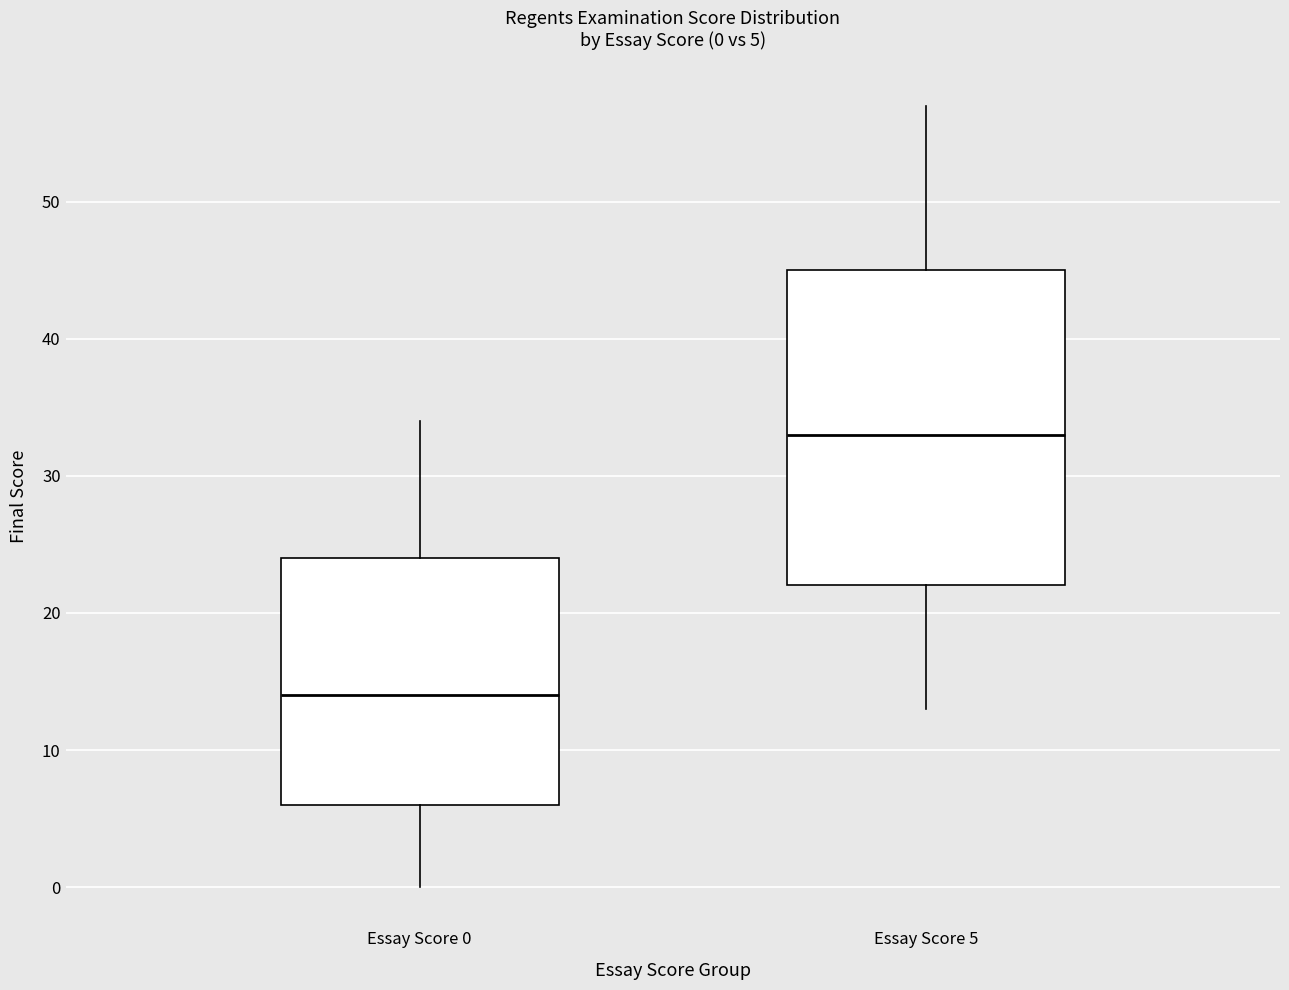

Which box is the tallest, from its lower edge to its upper edge?

Essay Score 5